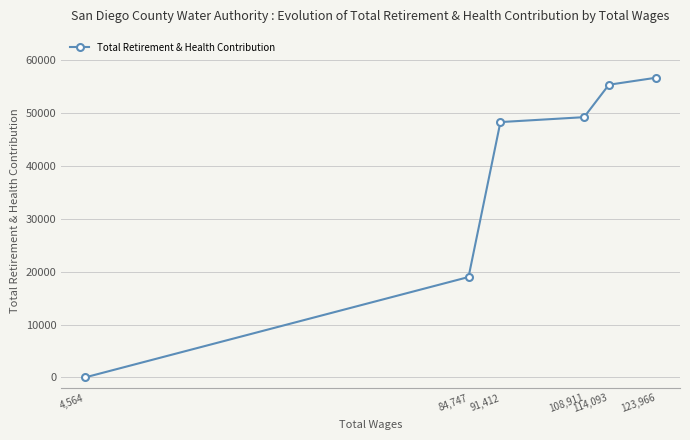

Reading left to right, list all the values displayed in this chart.

0	18993	48313	49243	55378	56706